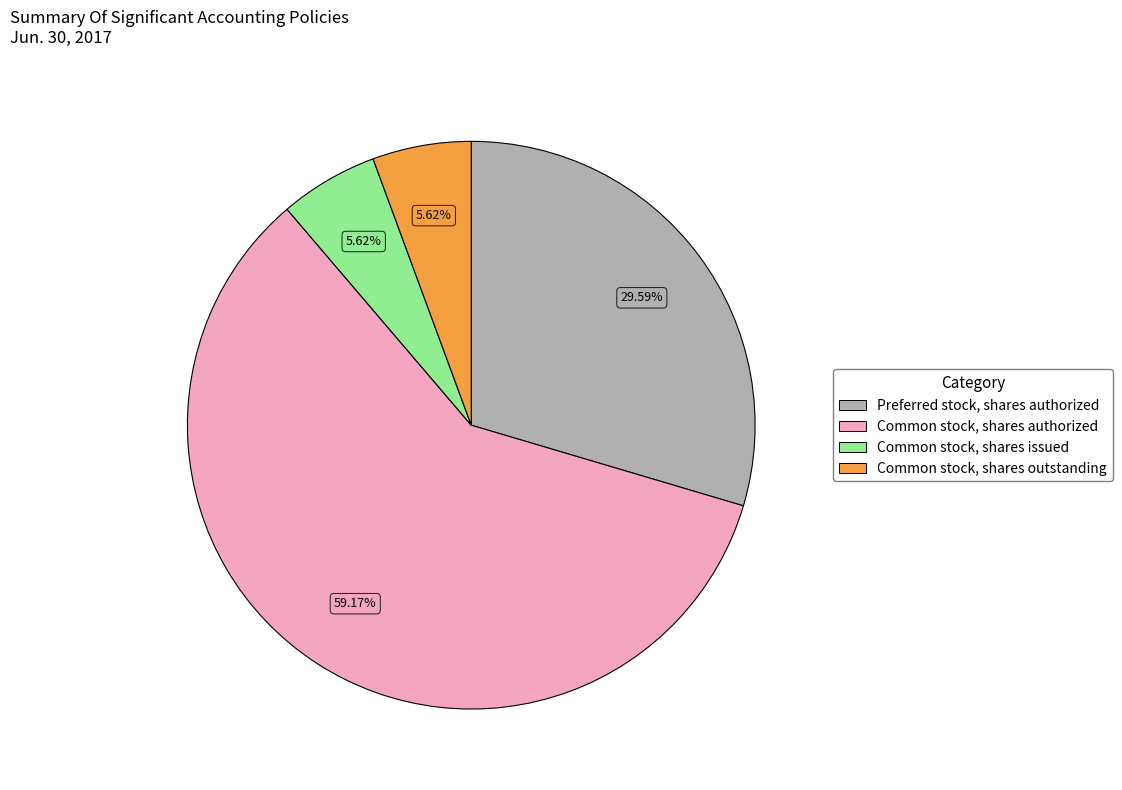

Is the sum of Common stock, shares authorized and Preferred stock, shares authorized greater than half?

Yes